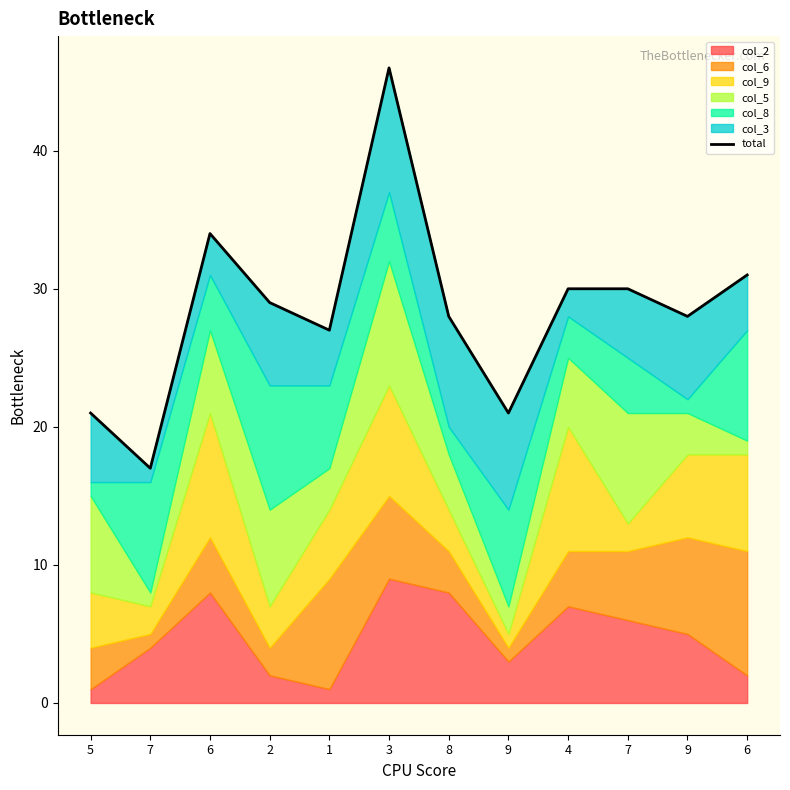

Reading right to left, list all the values displayed in this chart.

6=31	9=28	7=30	4=30	9=21	8=28	3=46	1=27	2=29	6=34	7=17	5=21